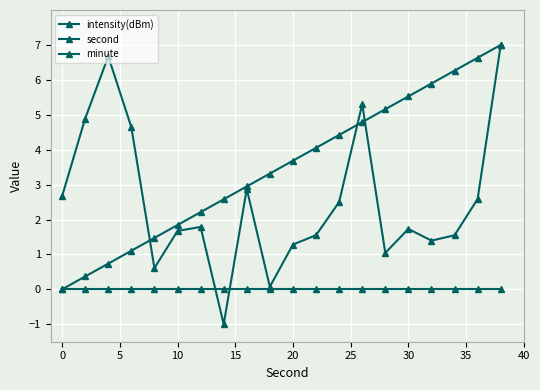

What is the average value of the intensity(dBm) series?

2.5